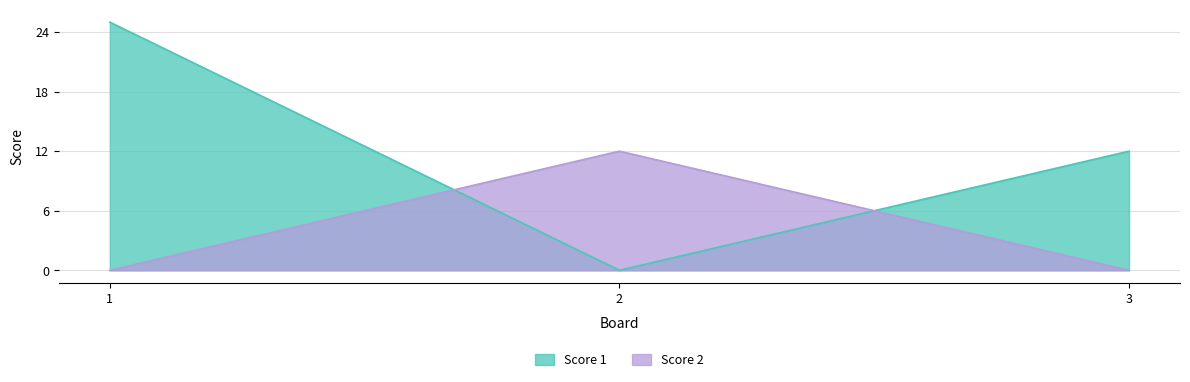

Between 1 and 2, which series saw the biggest shift?

Score 1